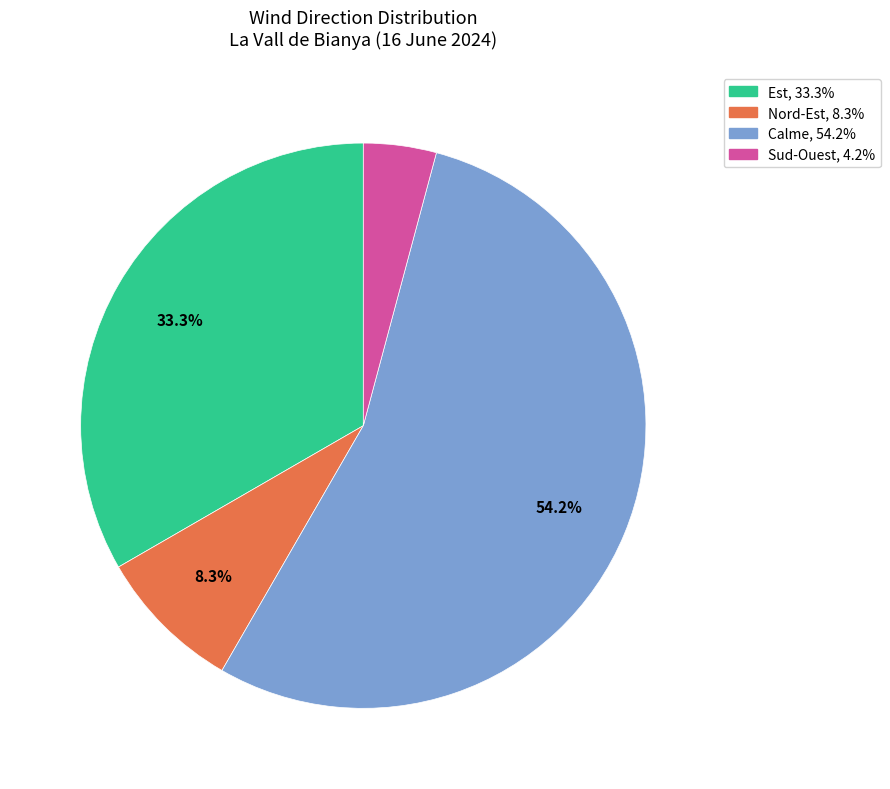

Is there any slice that represents more than half of the pie?

Yes